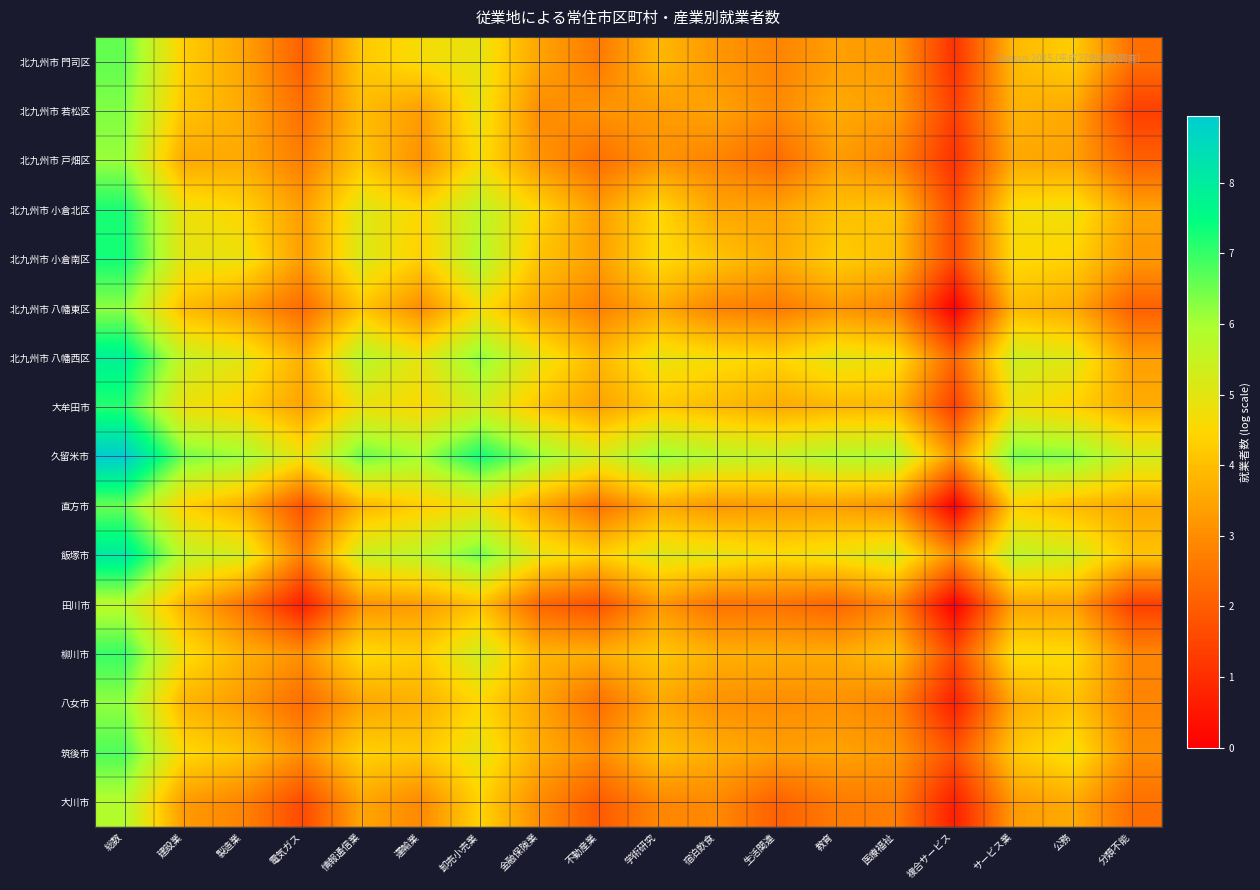

Reading left to right, transcribe all the data shown in this chart.

北九州市 門司区: 総数=6.6	建設業=4.3	製造業=3.5	電気ガス=2.1	情報通信業=4.2	運輸業=4.6	卸売小売業=4.9	金融保険業=3.5	不動産業=2.6	学術研究=3.9	宿泊飲食=3.2	生活関連=2.8	教育=3.4	医療福祉=3.3	複合サービス=1.1	サービス業=3.9	公務=4.3	分類不能=2.4
北九州市 若松区: 総数=6.3	建設業=4.1	製造業=3.6	電気ガス=2.4	情報通信業=4.0	運輸業=3.3	卸売小売業=4.9	金融保険業=3.0	不動産業=3.1	学術研究=3.3	宿泊飲食=3.4	生活関連=2.9	教育=3.6	医療福祉=3.3	複合サービス=1.4	サービス業=3.7	公務=3.6	分類不能=1.4
北九州市 戸畑区: 総数=6.1	建設業=3.6	製造業=3.6	電気ガス=2.7	情報通信業=4.1	運輸業=3.1	卸売小売業=4.6	金融保険業=3.2	不動産業=2.4	学術研究=3.1	宿泊飲食=2.8	生活関連=2.3	教育=3.3	医療福祉=2.8	複合サービス=1.1	サービス業=3.6	公務=3.4	分類不能=2.1
北九州市 小倉北区: 総数=7.2	建設業=4.8	製造業=4.4	電気ガス=3.3	情報通信業=5.1	運輸業=4.5	卸売小売業=5.7	金融保険業=4.4	不動産業=3.3	学術研究=4.5	宿泊飲食=3.5	生活関連=3.4	教育=4.0	医療福祉=4.1	複合サービス=1.6	サービス業=4.6	公務=4.8	分類不能=3.5
北九州市 小倉南区: 総数=7.3	建設業=4.9	製造業=4.8	電気ガス=3.3	情報通信業=5.2	運輸業=4.3	卸売小売業=5.9	金融保険業=4.1	不動産業=3.4	学術研究=4.6	宿泊飲食=4.1	生活関連=3.6	教育=4.3	医療福祉=4.0	複合サービス=1.6	サービス業=4.6	公務=4.4	分類不能=3.3
北九州市 八幡東区: 総数=6.2	建設業=3.9	製造業=3.3	電気ガス=2.3	情報通信業=4.1	運輸業=3.0	卸売小売業=4.7	金融保険業=3.4	不動産業=2.8	学術研究=3.6	宿泊飲食=2.8	生活関連=2.6	教育=3.2	医療福祉=2.8	複合サービス=0.0	サービス業=3.9	公務=3.6	分類不能=2.1
北九州市 八幡西区: 総数=7.9	建設業=5.5	製造業=5.0	電気ガス=3.7	情報通信業=5.8	運輸業=4.9	卸売小売業=6.3	金融保険業=4.9	不動産業=3.9	学術研究=4.9	宿泊飲食=4.6	生活関連=4.4	教育=5.0	医療福祉=4.7	複合サービス=2.2	サービス業=5.4	公務=5.1	分類不能=3.4
大牟田市: 総数=7.1	建設業=4.8	製造業=4.3	電気ガス=3.4	情報通信業=4.8	運輸業=4.5	卸売小売業=5.3	金融保険業=4.1	不動産業=3.4	学術研究=4.2	宿泊飲食=3.9	生活関連=3.6	教育=3.8	医療福祉=3.9	複合サービス=1.4	サービス業=4.8	公務=4.4	分類不能=3.6
久留米市: 総数=8.9	建設業=6.5	製造業=6.1	電気ガス=4.9	情報通信業=6.6	運輸業=6.0	卸売小売業=7.3	金融保険業=6.2	不動産業=5.2	学術研究=6.2	宿泊飲食=5.7	生活関連=5.5	教育=5.9	医療福祉=5.9	複合サービス=3.2	サービス業=6.5	公務=6.3	分類不能=5.3
直方市: 総数=6.5	建設業=4.4	製造業=3.7	電気ガス=1.8	情報通信業=3.8	運輸業=4.3	卸売小売業=4.8	金融保険業=3.5	不動産業=2.5	学術研究=3.6	宿泊飲食=3.2	生活関連=3.3	教育=3.4	医療福祉=3.1	複合サービス=0.0	サービス業=4.3	公務=3.9	分類不能=3.6
飯塚市: 総数=8.1	建設業=5.7	製造業=5.2	電気ガス=2.8	情報通信業=5.4	運輸業=5.7	卸売小売業=6.5	金融保険業=4.9	不動産業=4.3	学術研究=5.1	宿泊飲食=4.9	生活関連=4.6	教育=4.8	医療福祉=5.2	複合サービス=3.0	サービス業=5.6	公務=5.3	分類不能=4.1
田川市: 総数=5.7	建設業=3.8	製造業=2.5	電気ガス=0.7	情報通信業=3.1	運輸業=3.3	卸売小売業=4.0	金融保険業=2.2	不動産業=1.8	学術研究=3.2	宿泊飲食=2.5	生活関連=2.5	教育=2.2	医療福祉=2.9	複合サービス=0.0	サービス業=3.5	公務=3.4	分類不能=1.4
柳川市: 総数=7.0	建設業=4.7	製造業=3.8	電気ガス=3.1	情報通信業=4.6	運輸業=4.3	卸売小売業=5.3	金融保険業=3.8	不動産業=3.7	学術研究=4.2	宿泊飲食=3.7	生活関連=3.6	教育=3.6	医療福祉=4.0	複合サービス=1.6	サービス業=4.6	公務=4.5	分類不能=2.9
八女市: 総数=6.2	建設業=3.8	製造業=3.3	電気ガス=2.3	情報通信業=3.5	運輸業=3.7	卸売小売業=4.5	金融保険業=3.5	不動産業=2.4	学術研究=3.5	宿泊飲食=3.1	生活関連=3.0	教育=3.1	医療福祉=2.8	複合サービス=0.7	サービス業=3.6	公務=4.1	分類不能=2.8
筑後市: 総数=6.8	建設業=4.5	製造業=4.1	電気ガス=3.1	情報通信業=4.4	運輸業=4.2	卸売小売業=4.9	金融保険業=3.6	不動産業=3.0	学術研究=4.0	宿泊飲食=3.6	生活関連=3.4	教育=3.5	医療福祉=3.2	複合サービス=1.8	サービス業=4.1	公務=4.7	分類不能=3.0
大川市: 総数=5.8	建設業=3.3	製造業=2.8	電気ガス=1.6	情報通信業=3.5	運輸業=2.9	卸売小売業=4.4	金融保険業=3.0	不動産業=1.9	学術研究=2.9	宿泊飲食=2.9	生活関連=2.1	教育=2.6	医療福祉=2.7	複合サービス=0.7	サービス業=3.3	公務=3.6	分類不能=2.4